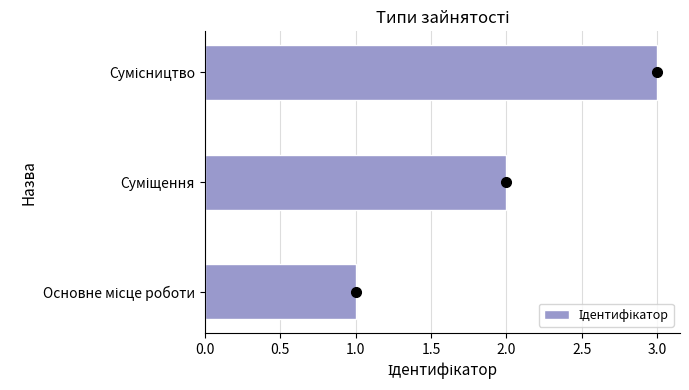

What is the sum of all values?

6